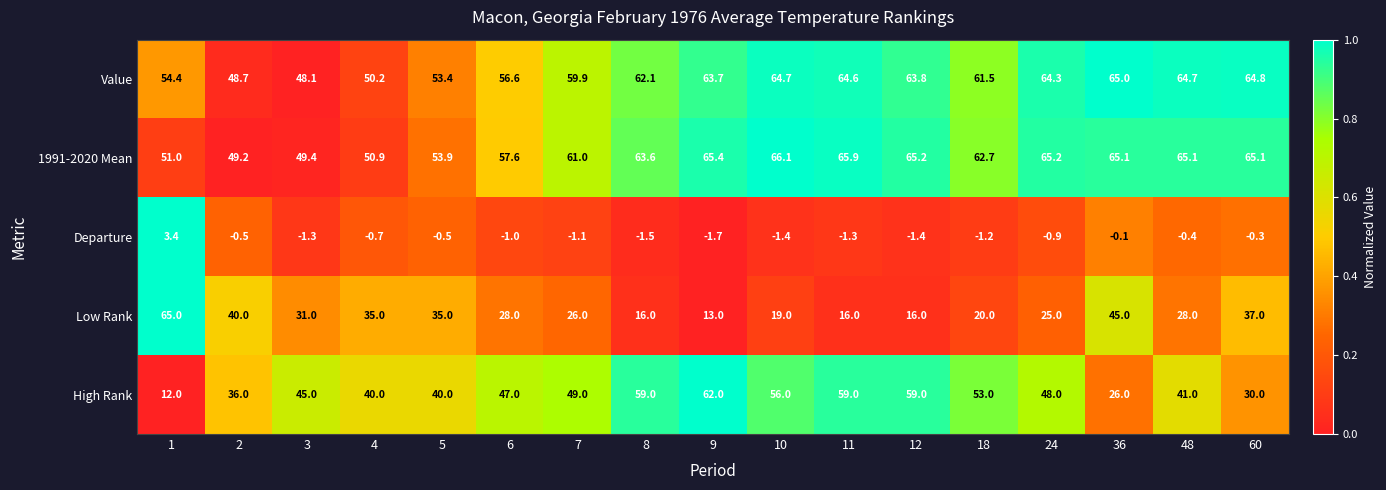

At which category does the chart reach its peak across all series?

10